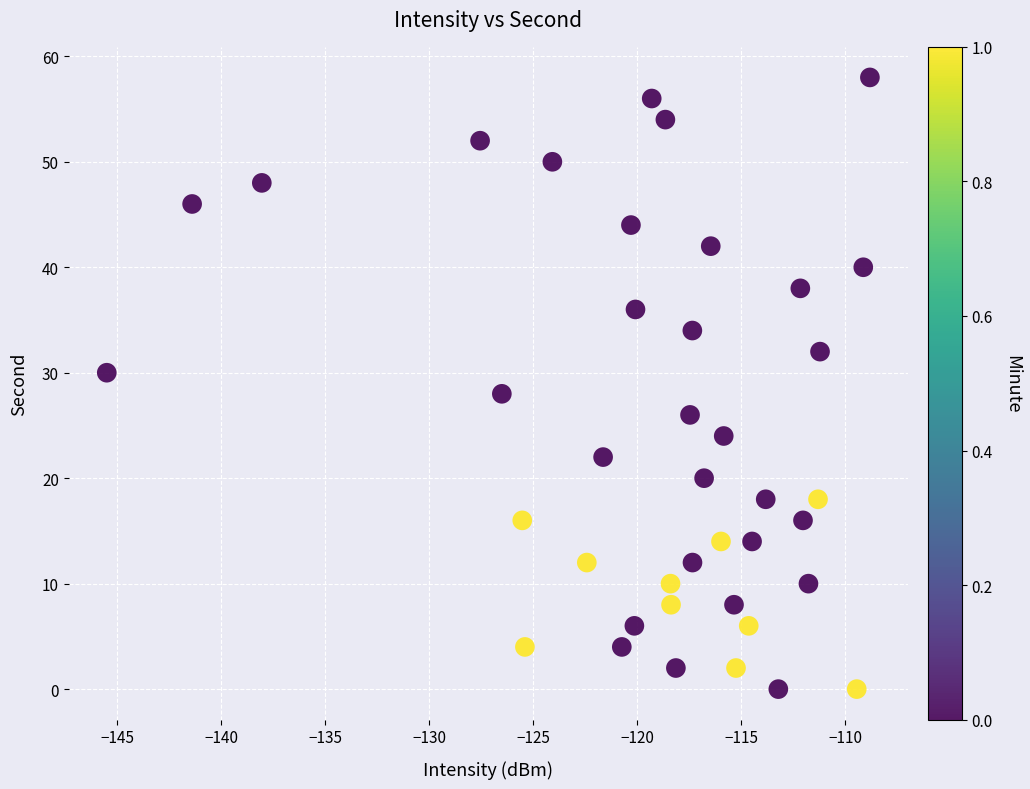

What is the range of Y values (max minus min)?

58